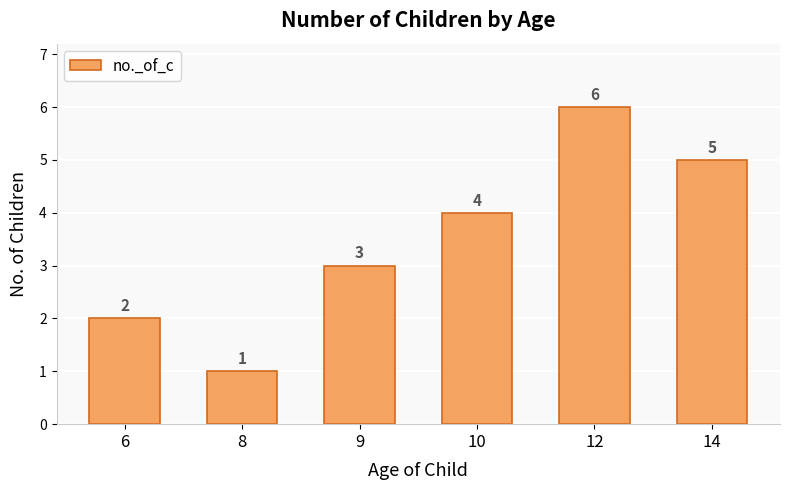

Reading right to left, transcribe all the data shown in this chart.

5	6	4	3	1	2